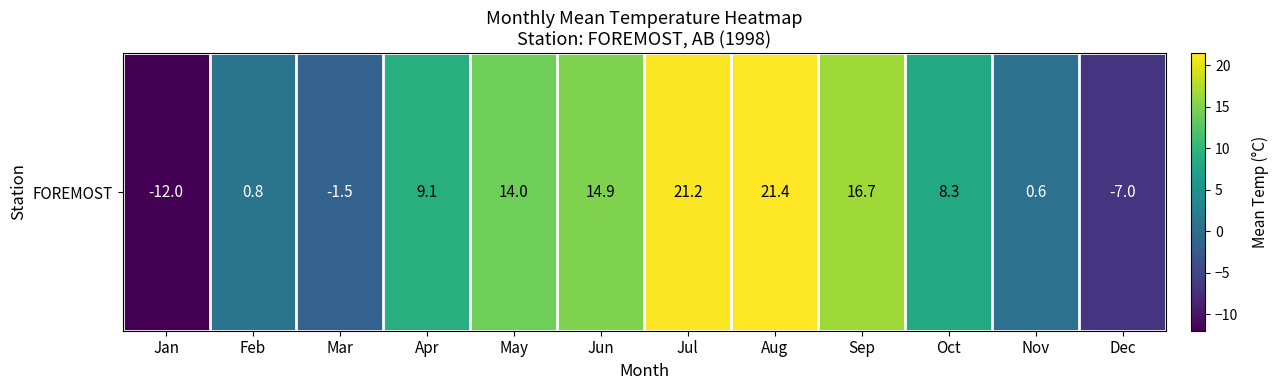

What is the change in value from Jan to Sep?

+28.7